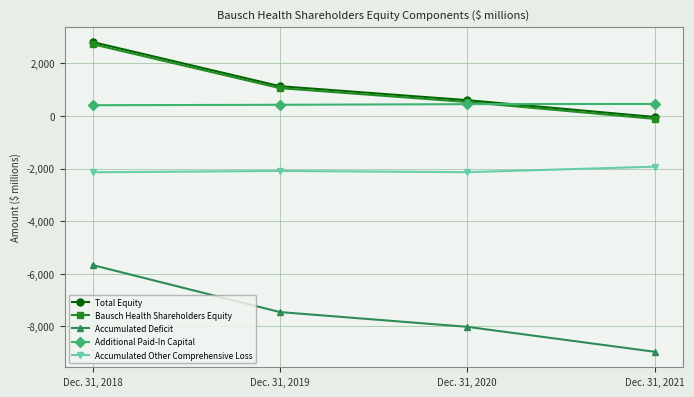

Is this an area chart (filled region under the line)?

No